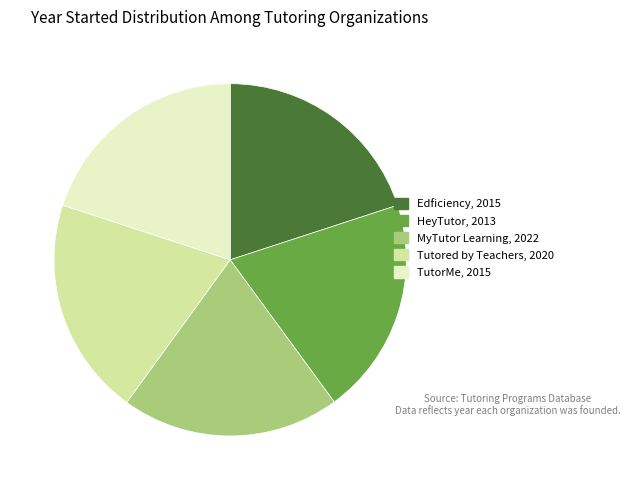

Combined, do Edficiency and TutorMe account for over 50%?

No